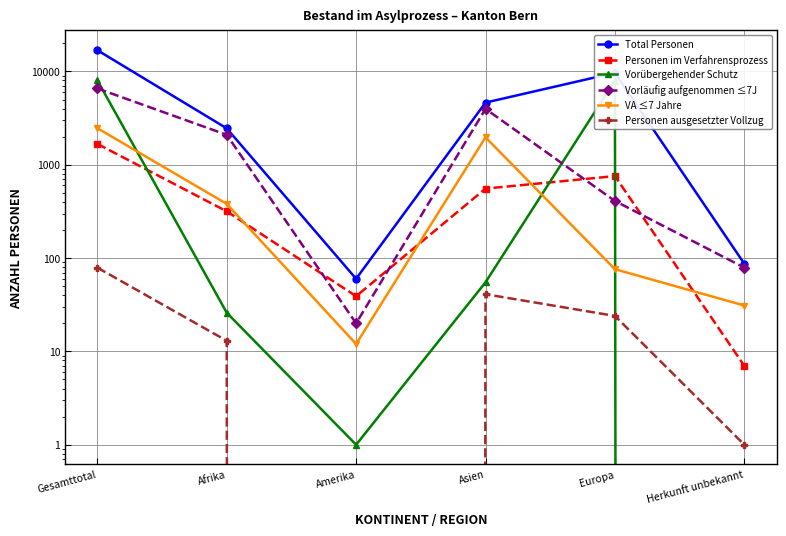

What is the spread (max minus min) of values at Afrika?

2442